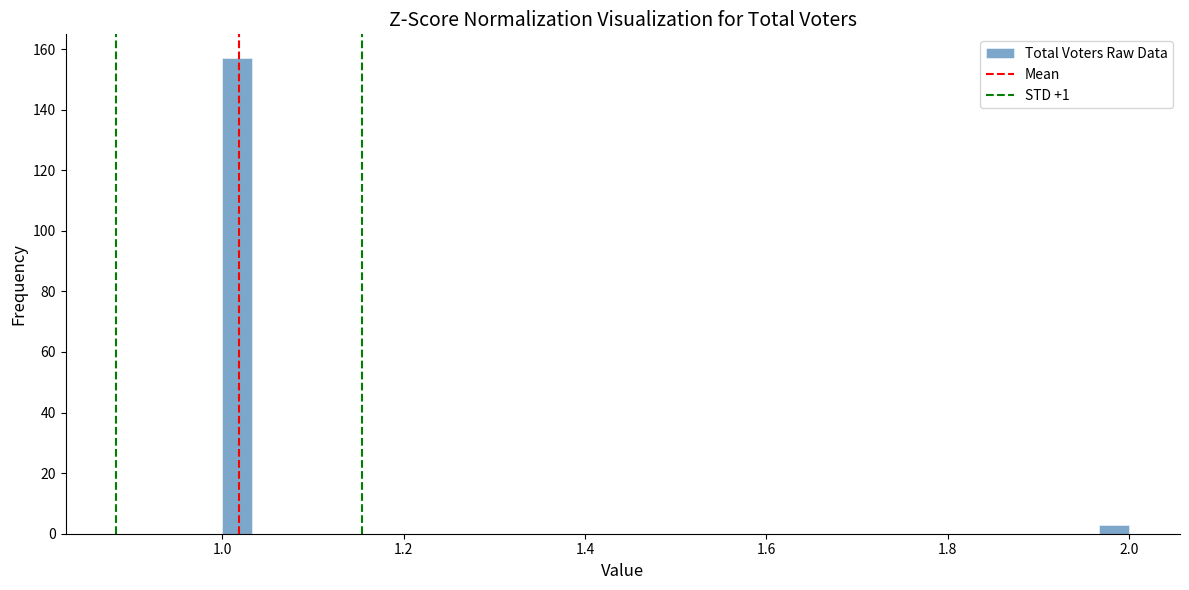

Around what value on the x-axis is the tallest bar? Give the approximate position of its centre, as read against the axis.

1.02